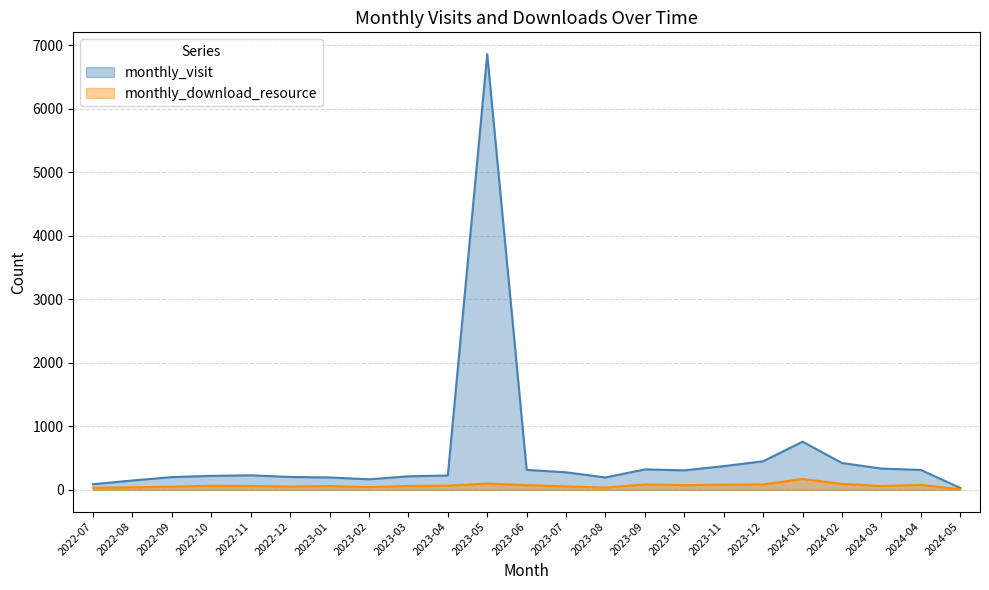

What is the sum of all monthly_visit values?

12819